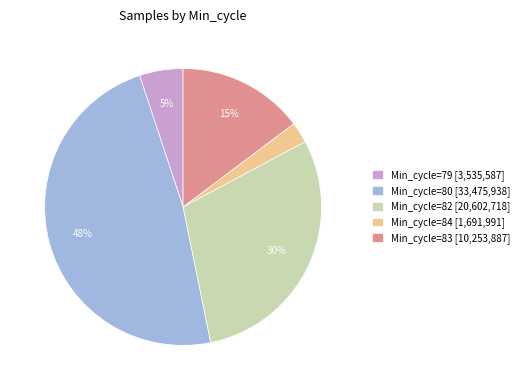

True or false: Min_cycle=79 [3,535,587] accounts for 1% of the total.

False